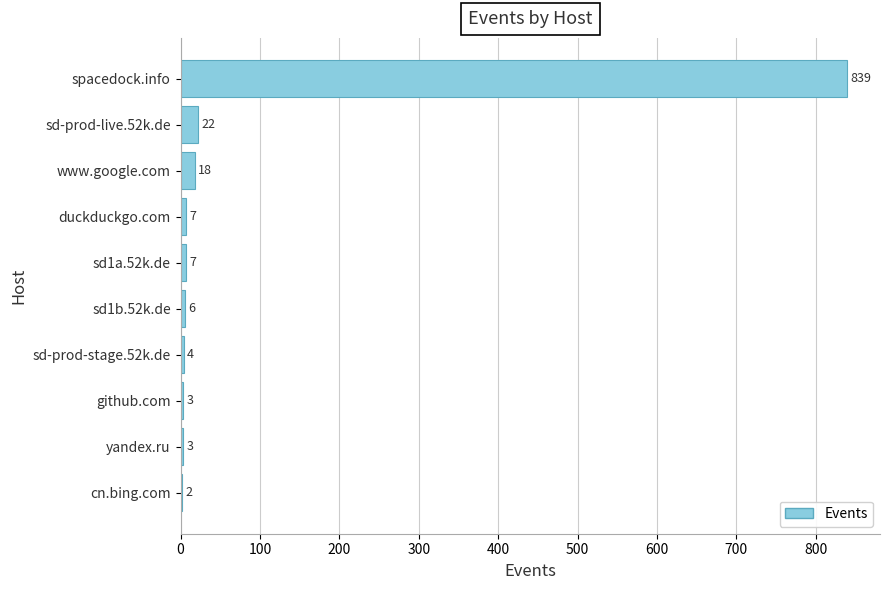

How many categories are shown in the chart?

10